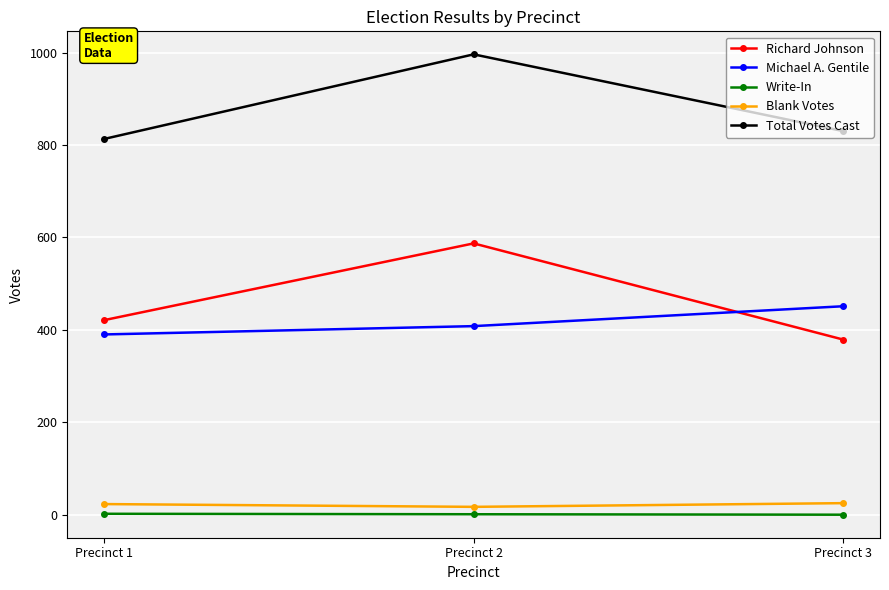

Between Precinct 1 and Precinct 2, which series saw the biggest shift?

Total Votes Cast